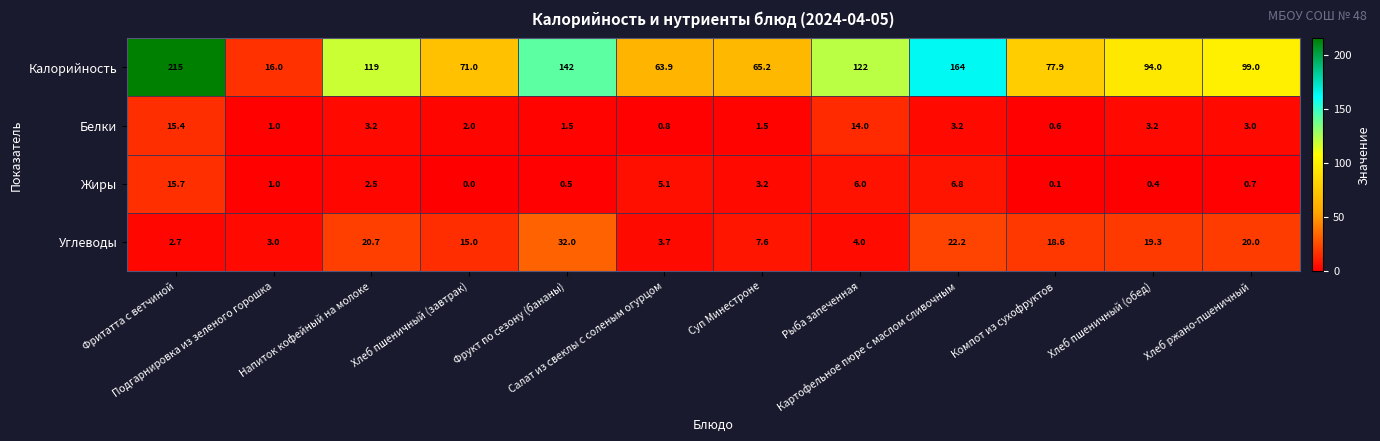

What is the difference between the maximum and minimum values in the Калорийность series?

199.0